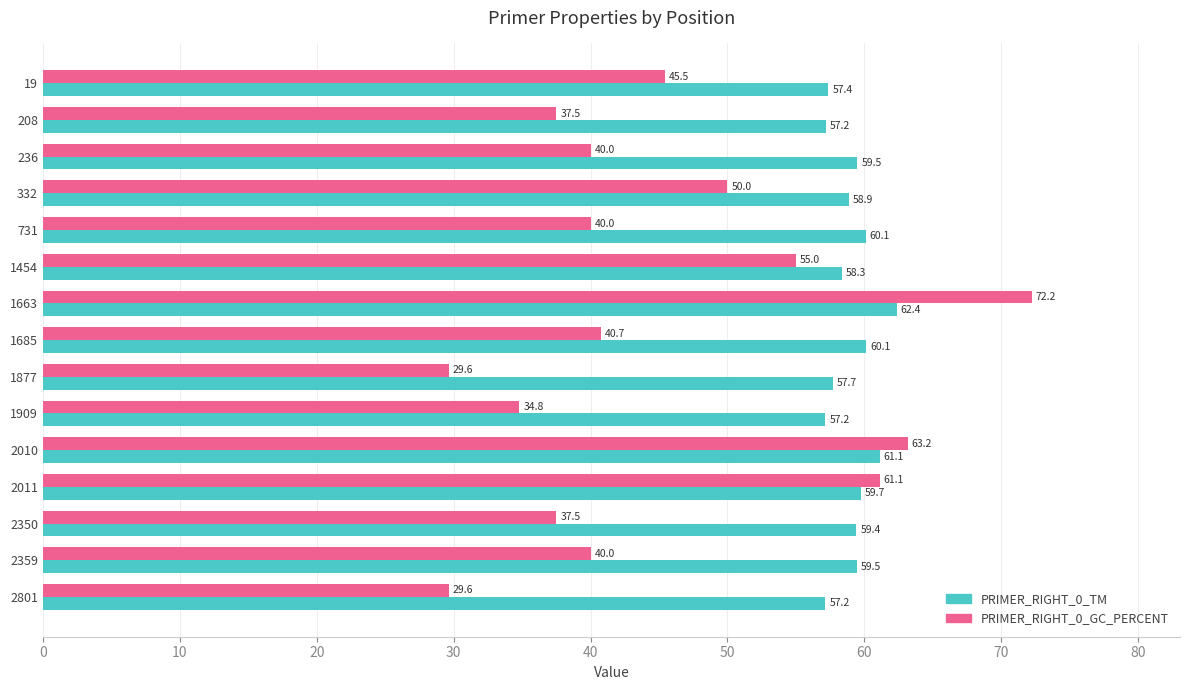

Which series has the largest range (max minus min)?

PRIMER_RIGHT_0_GC_PERCENT